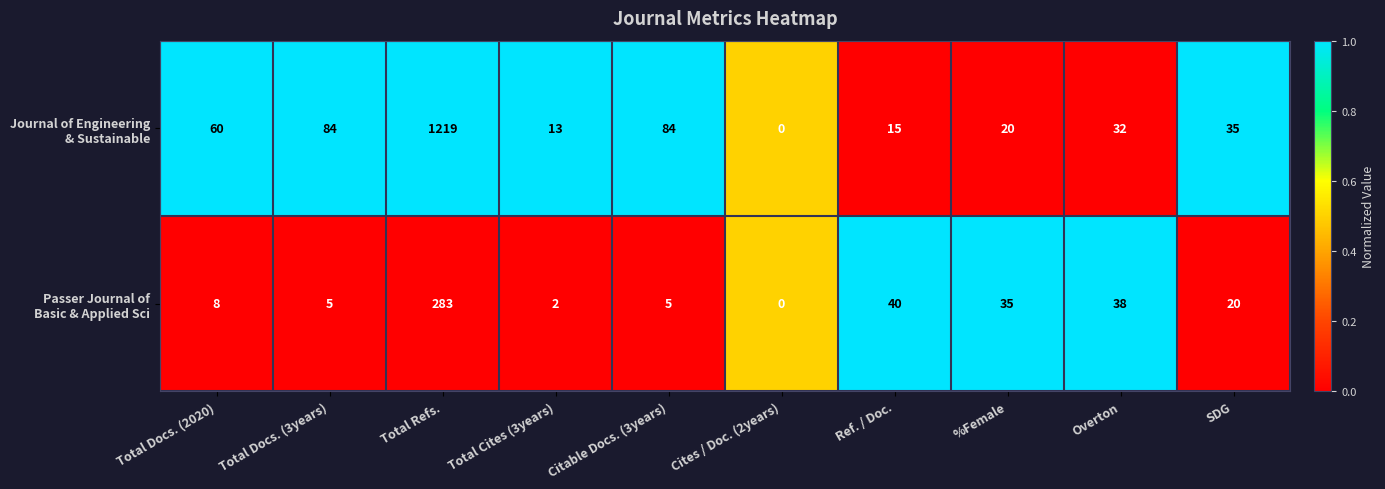

What is the spread (max minus min) of values at Overton?

6